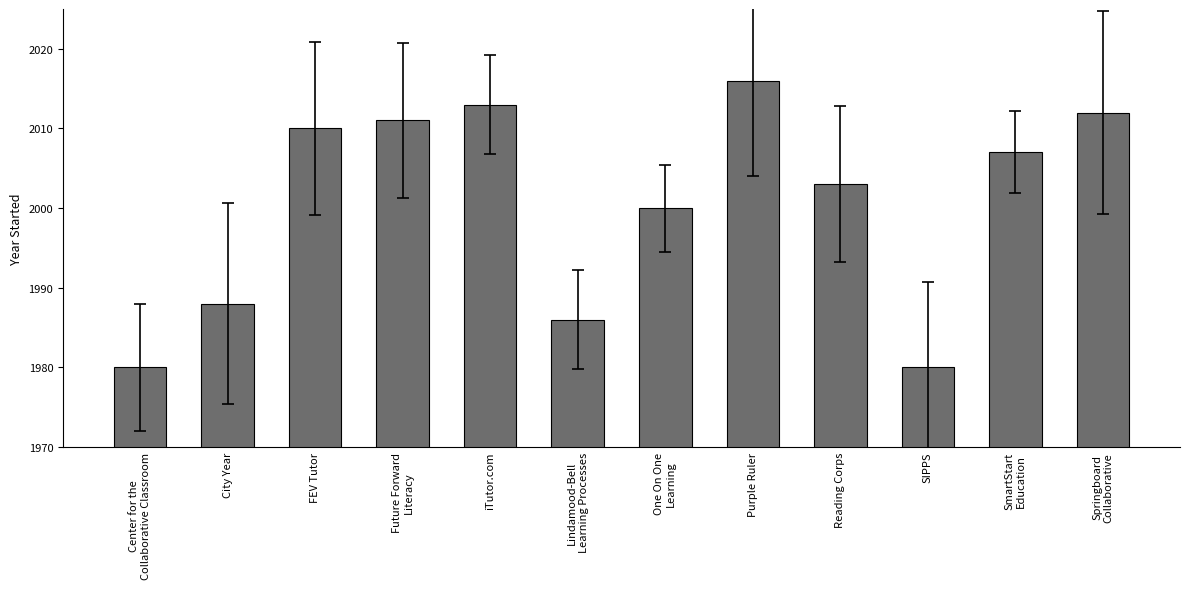

Which has a higher value, Springboard
Collaborative or Future Forward
Literacy?

Springboard
Collaborative